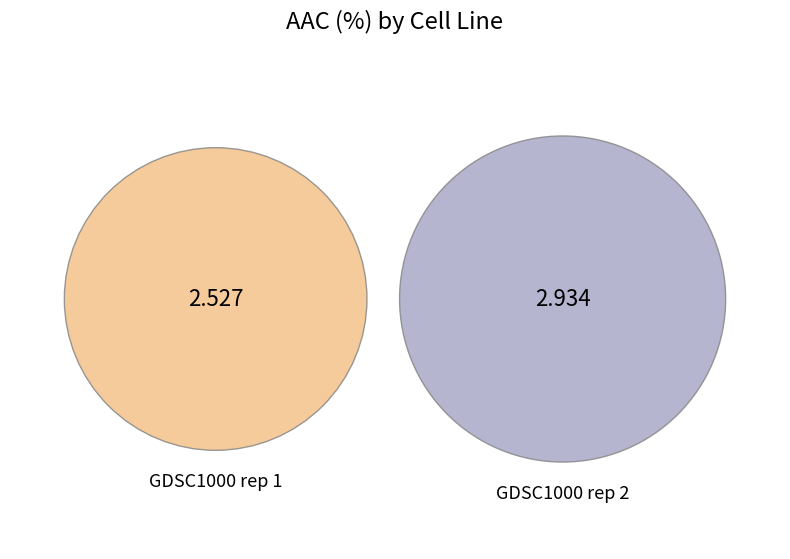

How many slices are in this pie chart?

2